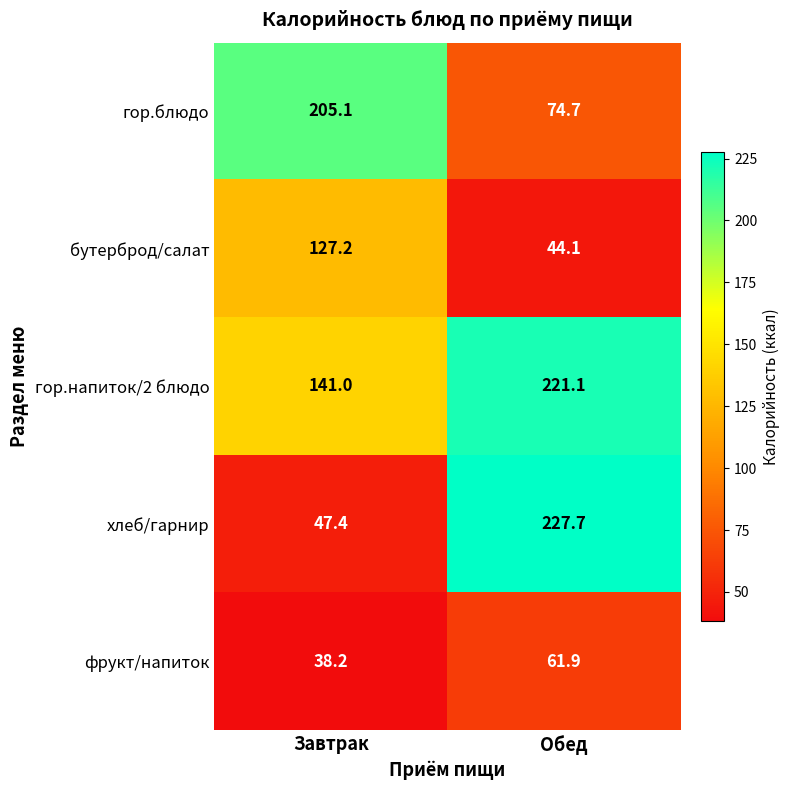

Is it true that хлеб/гарнир equals 12.1 at Завтрак?

False